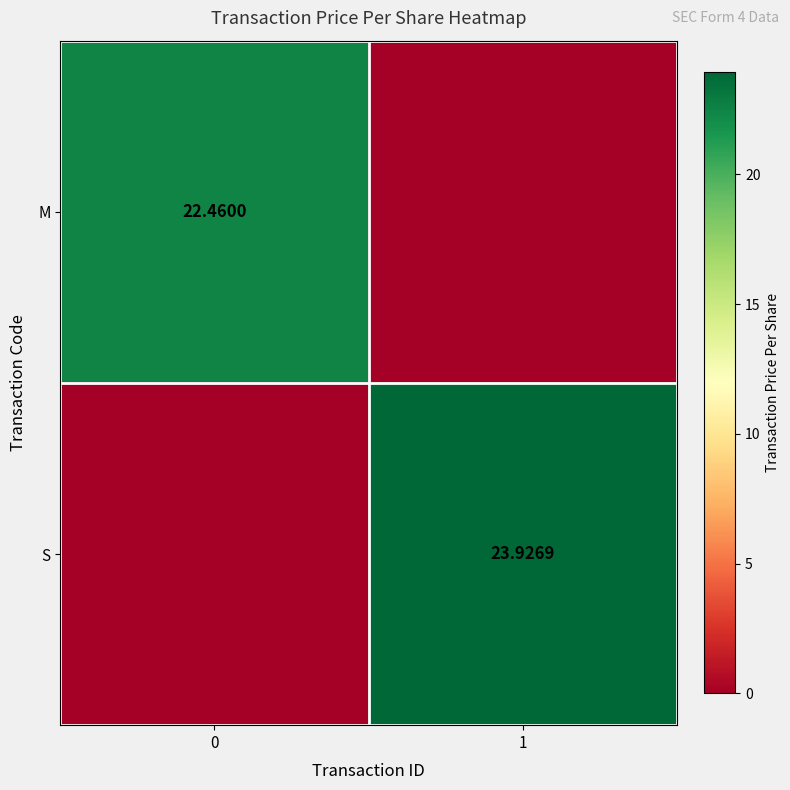

The value of S at 1 is 23.9. True or false?

True